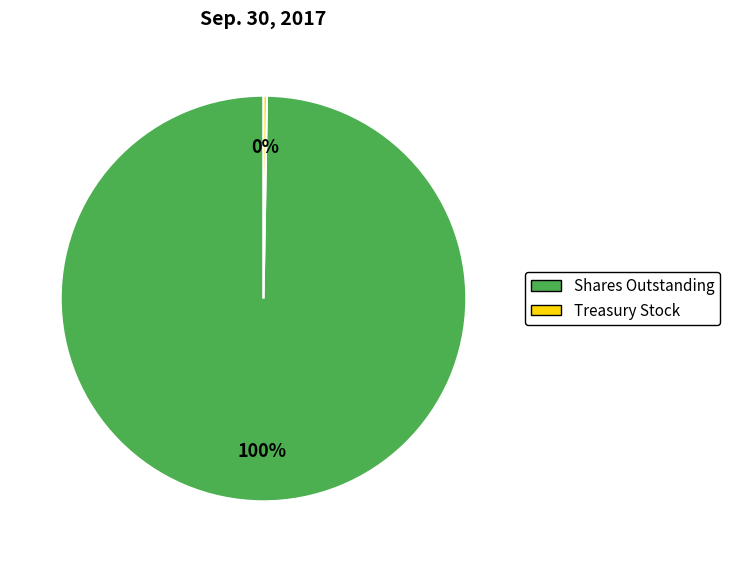

To the nearest percent, what is the average slice percentage?

50%